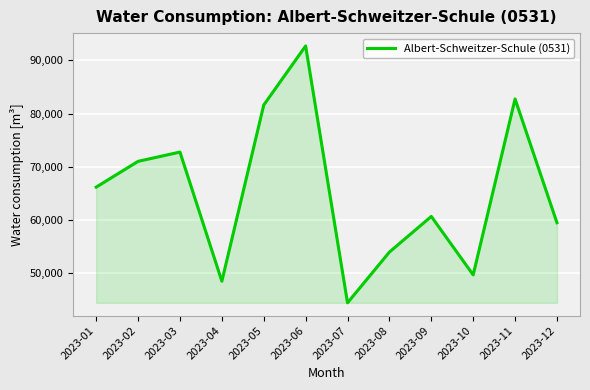

List the labels in order of value, largest first.

2023-06, 2023-11, 2023-05, 2023-03, 2023-02, 2023-01, 2023-09, 2023-12, 2023-08, 2023-10, 2023-04, 2023-07